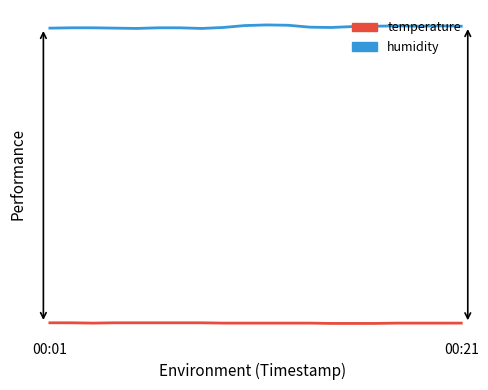

Rank the series by their maximum value, from highest to lowest.

humidity, temperature